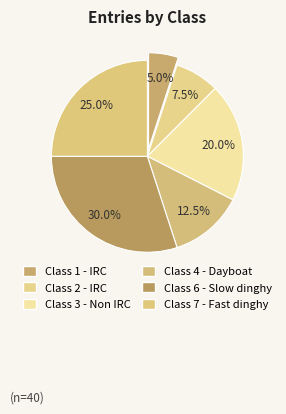

To the nearest percent, what is the average slice percentage?

17%